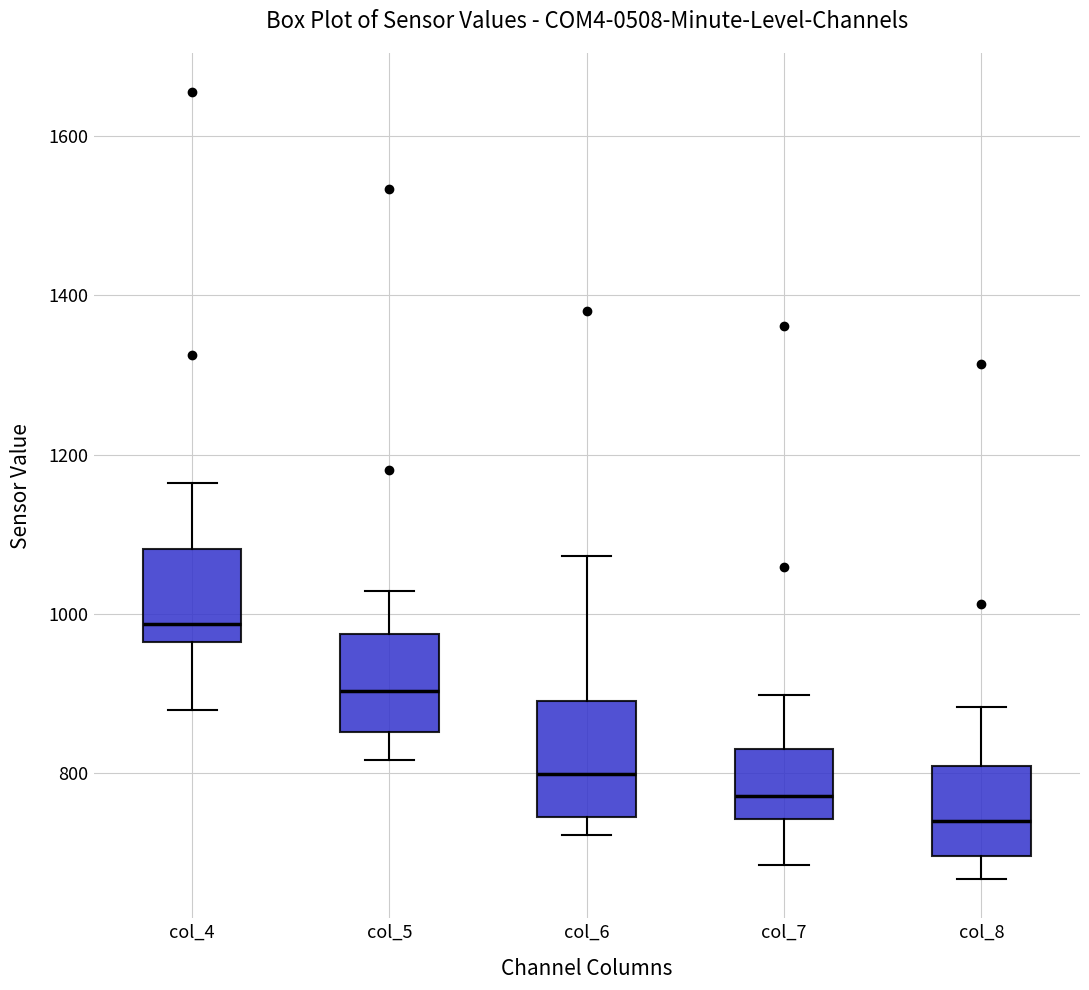

Reading left to right, read every box against the y-axis: the position of its median line, the range the box covers, and the ends of its whiskers. The values are not printed on the chart, so give them approximately, as read against the axis.

col_4: median 980, box 960 to 1080, whiskers 880 to 1160
col_5: median 900, box 860 to 980, whiskers 820 to 1020
col_6: median 800, box 740 to 900, whiskers 720 to 1080
col_7: median 780, box 740 to 840, whiskers 680 to 900
col_8: median 740, box 700 to 800, whiskers 660 to 880